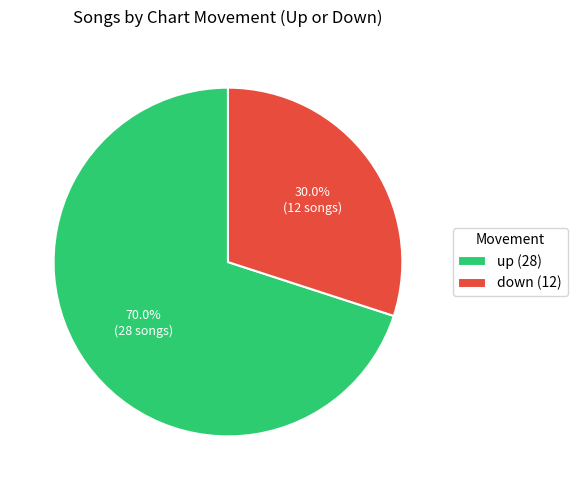

Which has a higher value, up or down?

up